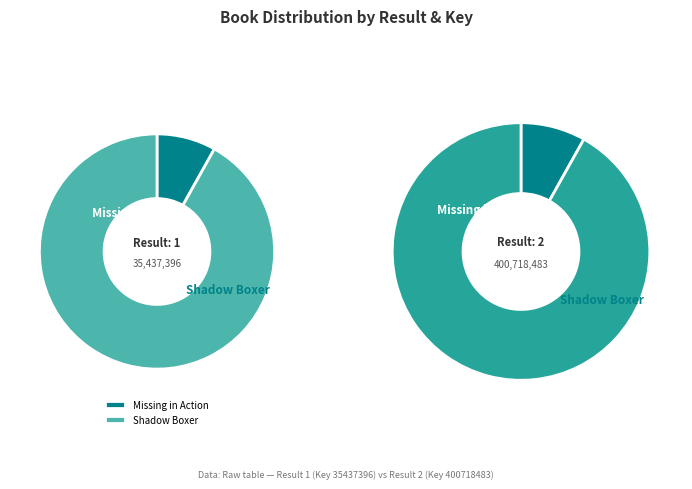

What percentage is the Missing in Action slice, to the nearest percent?

8%